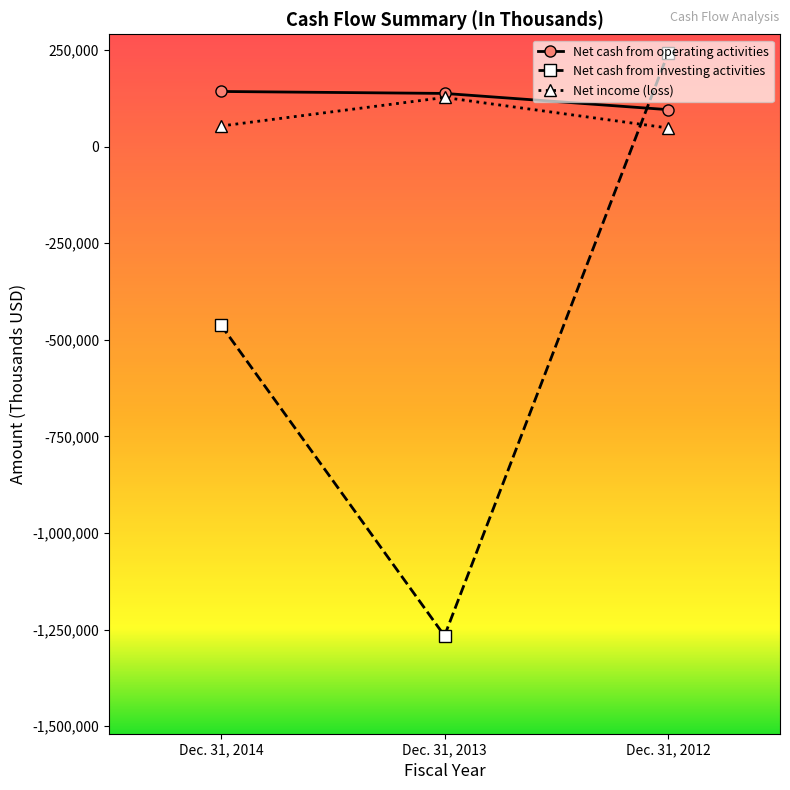

Does the chart have visible grid lines?

No